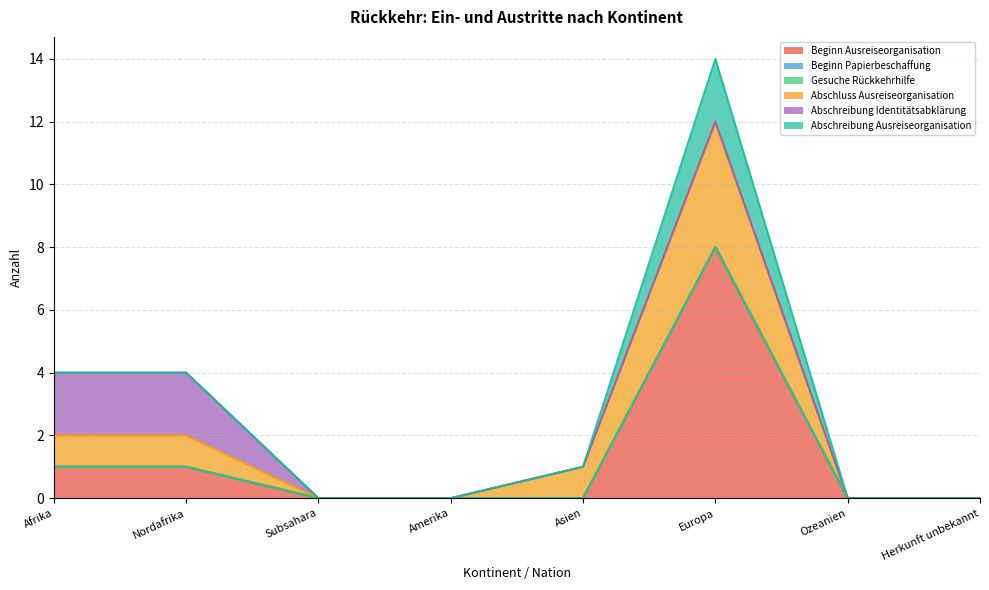

True or false: Beginn Ausreiseorganisation and Abschreibung Ausreiseorganisation intersect in this chart.

False